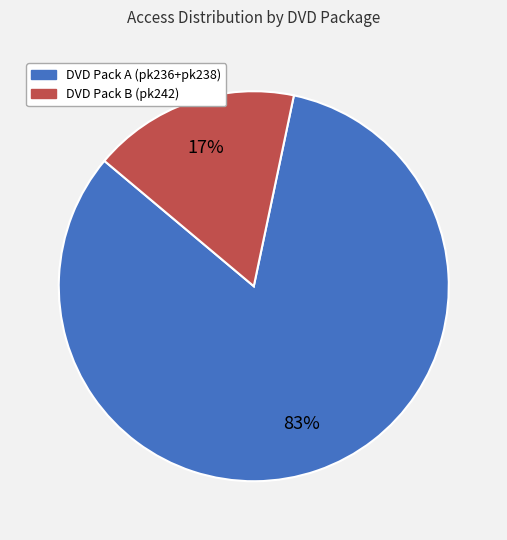

To the nearest percent, what is the difference between the largest and smallest slice percentages?

66%